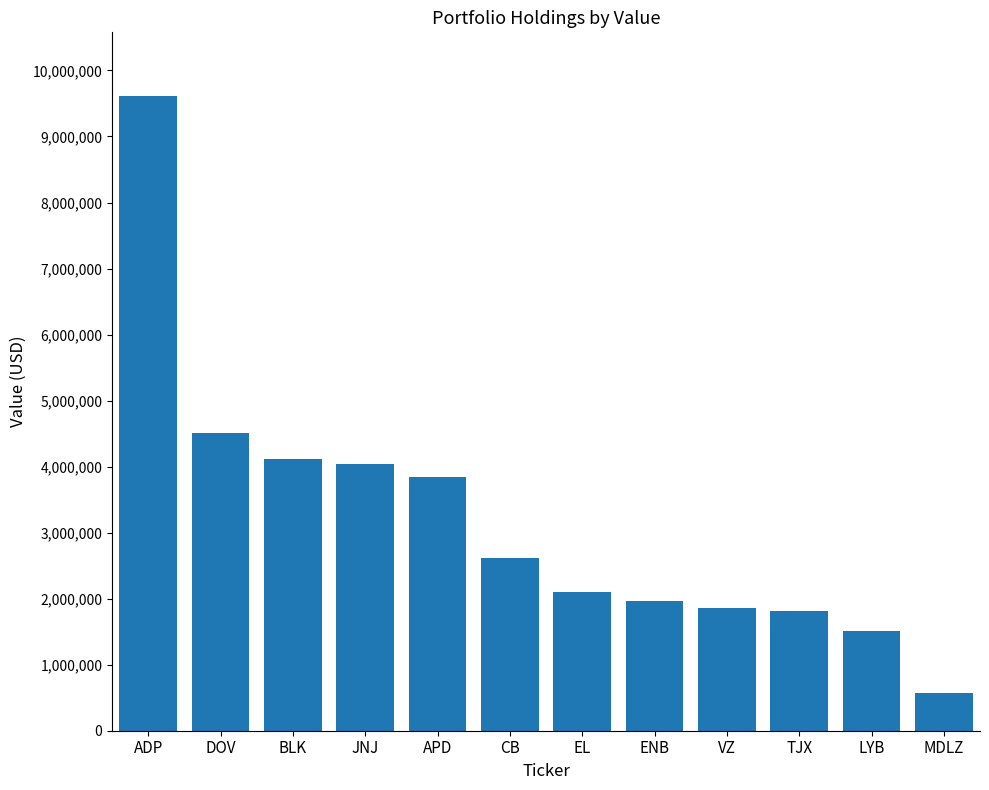

What is the difference between the second highest and second lowest values?

2996000